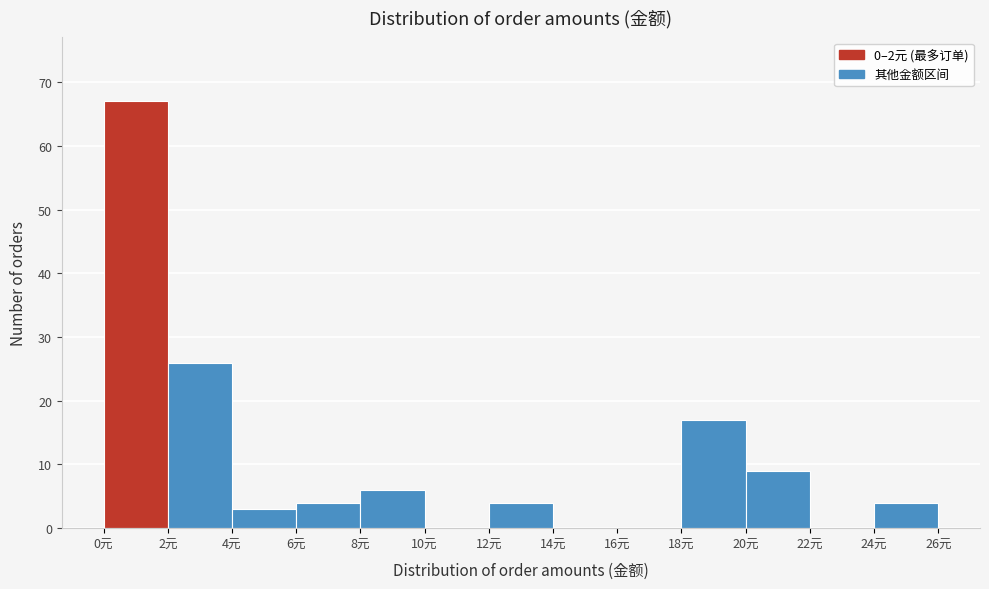

Reading left to right, list every bar in this chart as the range it spans on the x-axis followed by its height. The values are not printed on the chart, so give them approximately, as read against the axis.

0 to 2: 67
2 to 4: 26
4 to 6: 3
6 to 8: 4
8 to 10: 6
10 to 12: 0
12 to 14: 4
14 to 16: 0
16 to 18: 0
18 to 20: 17
20 to 22: 9
22 to 24: 0
24 to 26: 4